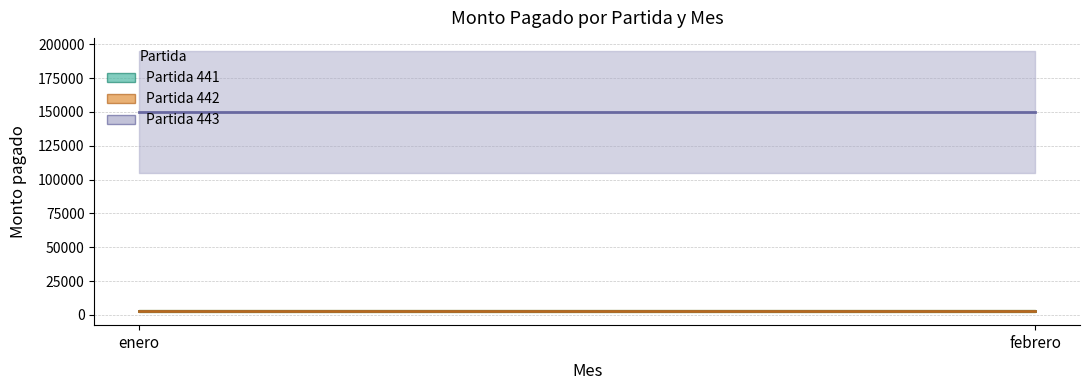

Is the value of 443 at enero greater than the value of 441 at enero?

Yes